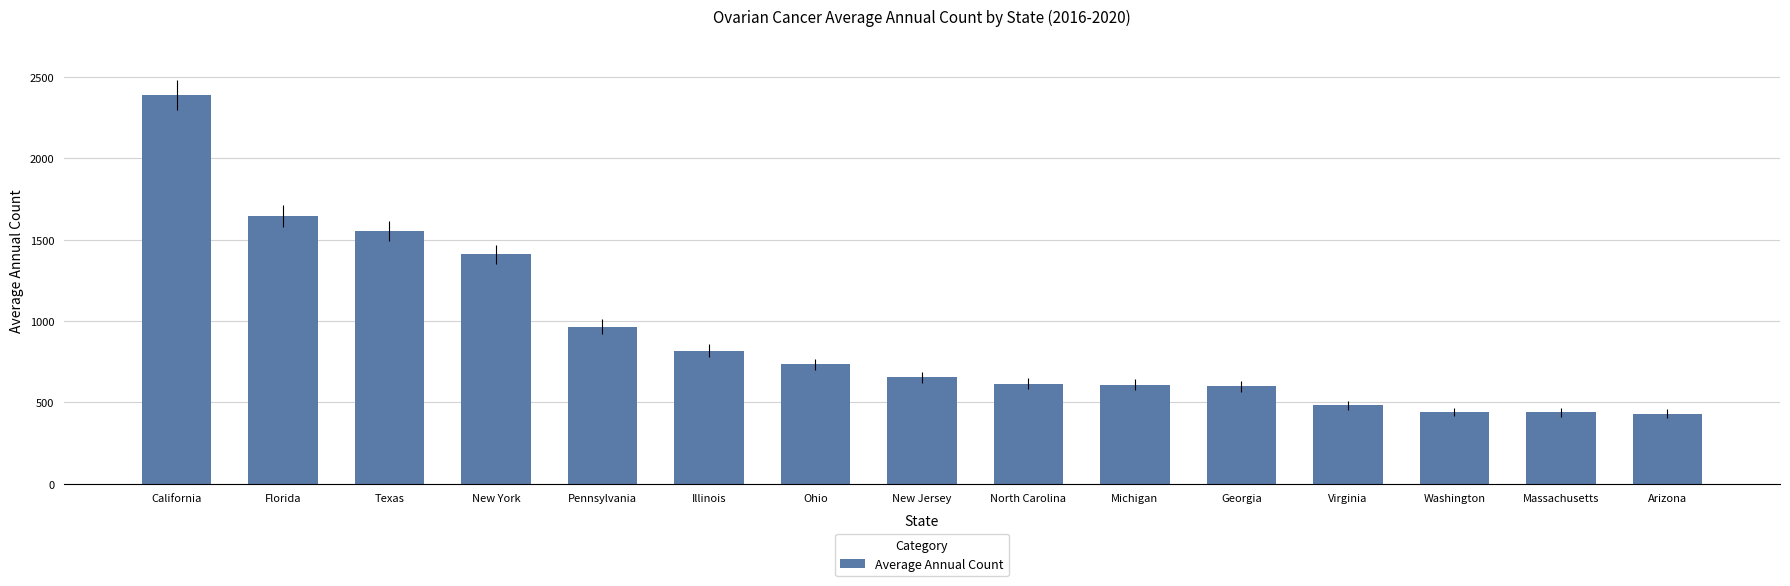

What is the average value?

920